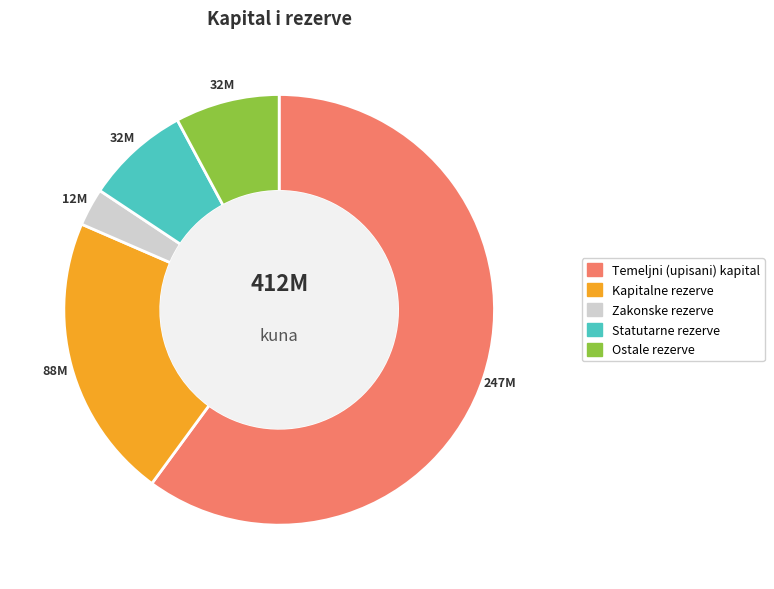

Which has a higher value, Ostale rezerve or Kapitalne rezerve?

Kapitalne rezerve